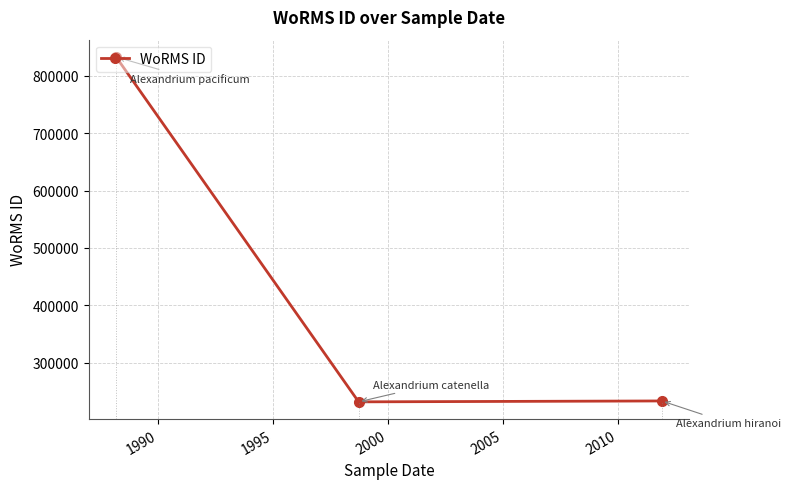

What is the sum of all values?

1298325